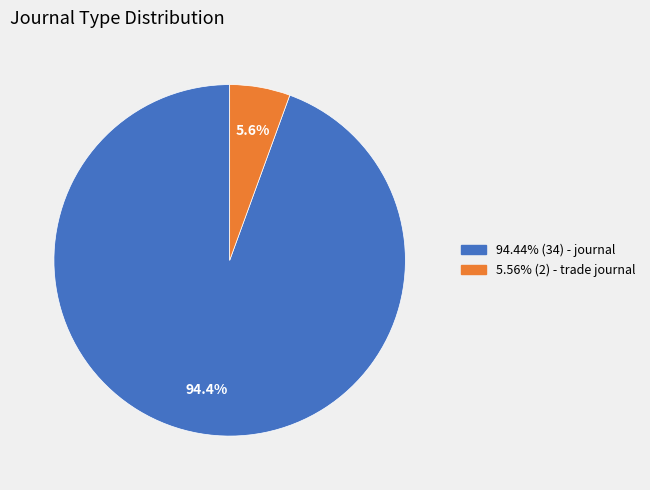

Does any single category account for the majority?

Yes